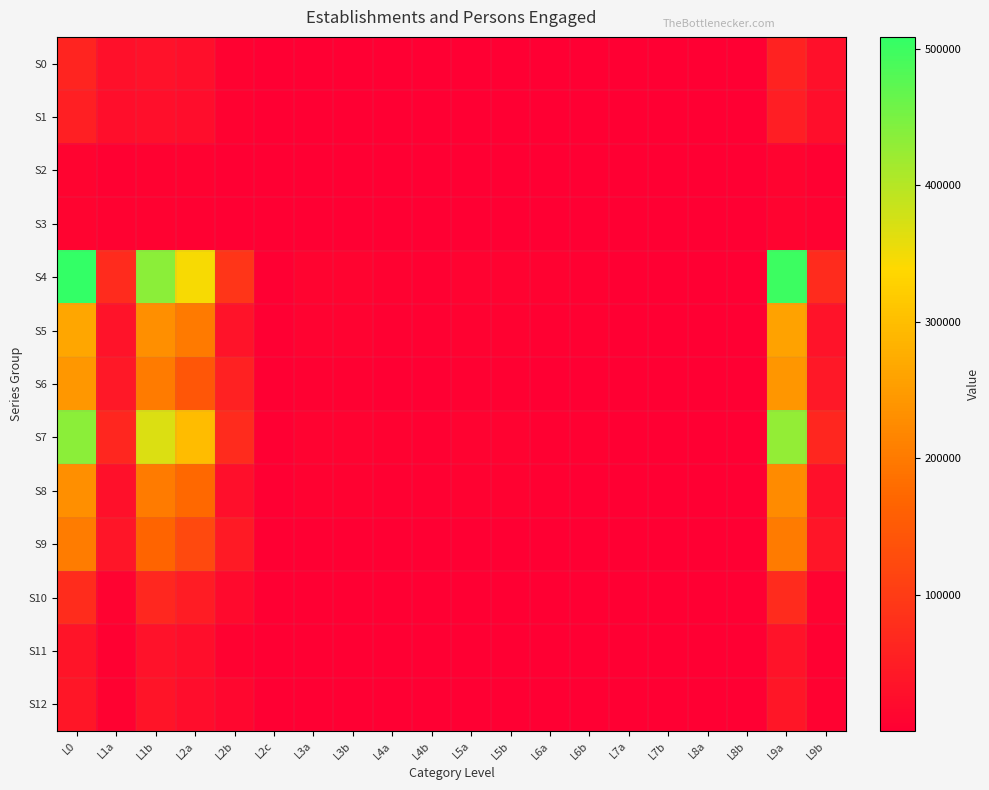

Reading right to left, transcribe all the data shown in this chart.

S0: L9b=27997	L9a=59275	L8b=19	L8a=49	L7b=68	L7a=68	L6b=257	L6a=355	L5b=612	L5a=615	L4b=276	L4a=404	L3b=680	L3a=683	L2c=329	L2b=5178	L2a=26454	L1b=31632	L1a=27997	L0=59958
S1: L9b=25407	L9a=51230	L8b=17	L8a=40	L7b=57	L7a=57	L6b=191	L6a=296	L5b=487	L5a=489	L4b=208	L4a=336	L3b=544	L3a=546	L2c=272	L2b=4101	L2a=21996	L1b=26097	L1a=25407	L0=51776
S2: L9b=2590	L9a=8045	L8b=2	L8a=9	L7b=11	L7a=11	L6b=66	L6a=59	L5b=125	L5a=126	L4b=68	L4a=68	L3b=136	L3a=137	L2c=57	L2b=1077	L2a=4458	L1b=5535	L1a=2590	L0=8182
S3: L9b=4201	L9a=8438	L8b=1	L8a=7	L7b=8	L7a=8	L6b=20	L6a=35	L5b=55	L5a=65	L4b=21	L4a=42	L3b=63	L3a=73	L2c=85	L2b=551	L2a=3674	L1b=4225	L1a=4201	L0=8511
S4: L9b=73134	L9a=500261	L8b=247	L8a=841	L7b=1088	L7a=1088	L6b=3167	L6a=4238	L5b=7405	L5a=7421	L4b=3414	L4a=5079	L3b=8493	L3a=8509	L2c=1225	L2b=89804	L2a=344607	L1b=434411	L1a=73134	L0=508770
S5: L9b=32500	L9a=259208	L8b=207	L8a=763	L7b=970	L7a=970	L6b=2387	L6a=2793	L5b=5180	L5a=5192	L4b=2594	L4a=3556	L3b=6150	L3a=6162	L2c=488	L2b=32226	L2a=200156	L1b=232382	L1a=32500	L0=265370
S6: L9b=40634	L9a=240918	L8b=40	L8a=78	L7b=118	L7a=118	L6b=780	L6a=1445	L5b=2225	L5a=2229	L4b=820	L4a=1523	L3b=2343	L3a=2347	L2c=737	L2b=57578	L2a=144316	L1b=201894	L1a=40634	L0=243265
S7: L9b=65529	L9a=428043	L8b=209	L8a=778	L7b=987	L7a=987	L6b=2600	L6a=3506	L5b=6106	L5a=6113	L4b=2809	L4a=4284	L3b=7093	L3a=7100	L2c=941	L2b=71773	L2a=296900	L1b=368673	L1a=65529	L0=435143
S8: L9b=29264	L9a=225564	L8b=171	L8a=710	L7b=881	L7a=881	L6b=1943	L6a=2298	L5b=4241	L5a=4246	L4b=2114	L4a=3008	L3b=5122	L3a=5127	L2c=369	L2b=26313	L2a=174745	L1b=201058	L1a=29264	L0=230691
S9: L9b=36265	L9a=202368	L8b=38	L8a=68	L7b=106	L7a=106	L6b=657	L6a=1208	L5b=1865	L5a=1867	L4b=695	L4a=1276	L3b=1971	L3a=1973	L2c=572	L2b=45460	L2a=122044	L1b=167504	L1a=36265	L0=204341
S10: L9b=7605	L9a=72218	L8b=38	L8a=63	L7b=101	L7a=101	L6b=567	L6a=732	L5b=1299	L5a=1308	L4b=605	L4a=795	L3b=1400	L3a=1409	L2c=284	L2b=18031	L2a=47707	L1b=65738	L1a=7605	L0=73627
S11: L9b=3236	L9a=33644	L8b=36	L8a=53	L7b=89	L7a=89	L6b=444	L6a=495	L5b=939	L5a=946	L4b=480	L4a=548	L3b=1028	L3a=1035	L2c=119	L2b=5913	L2a=25411	L1b=31324	L1a=3236	L0=34679
S12: L9b=4369	L9a=38550	L8b=2	L8a=10	L7b=12	L7a=12	L6b=123	L6a=237	L5b=360	L5a=362	L4b=125	L4a=247	L3b=372	L3a=374	L2c=165	L2b=12118	L2a=22272	L1b=34390	L1a=4369	L0=38924